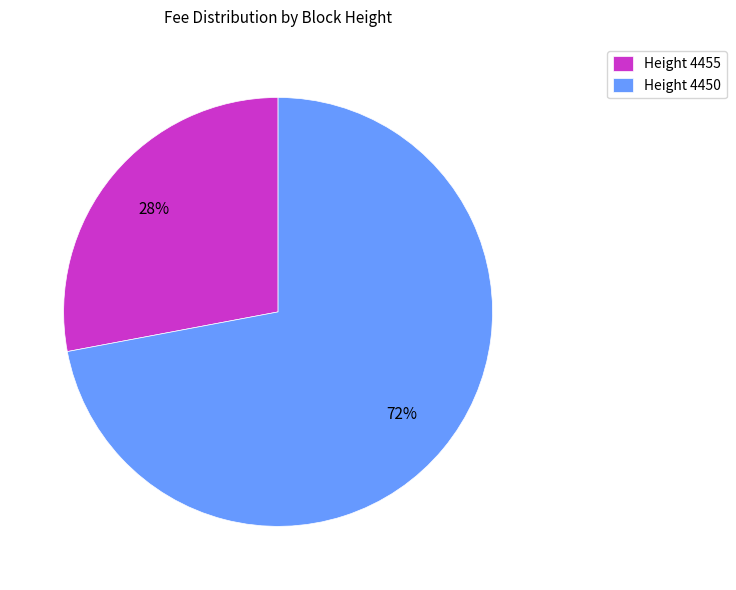

To the nearest percent, what portion does Height 4450 represent?

72%